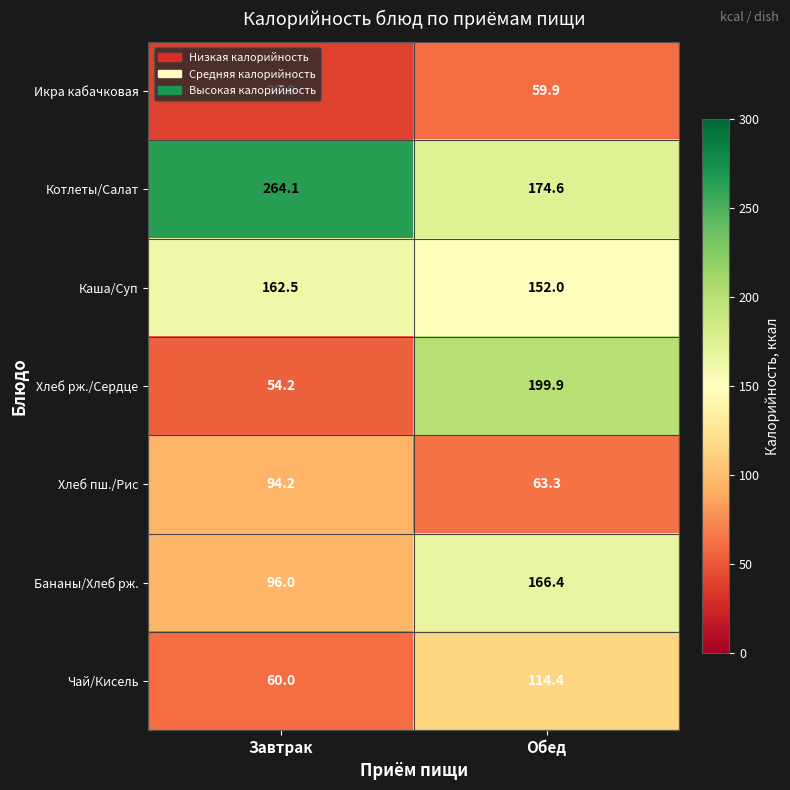

Which category has the highest value across all series?

Завтрак